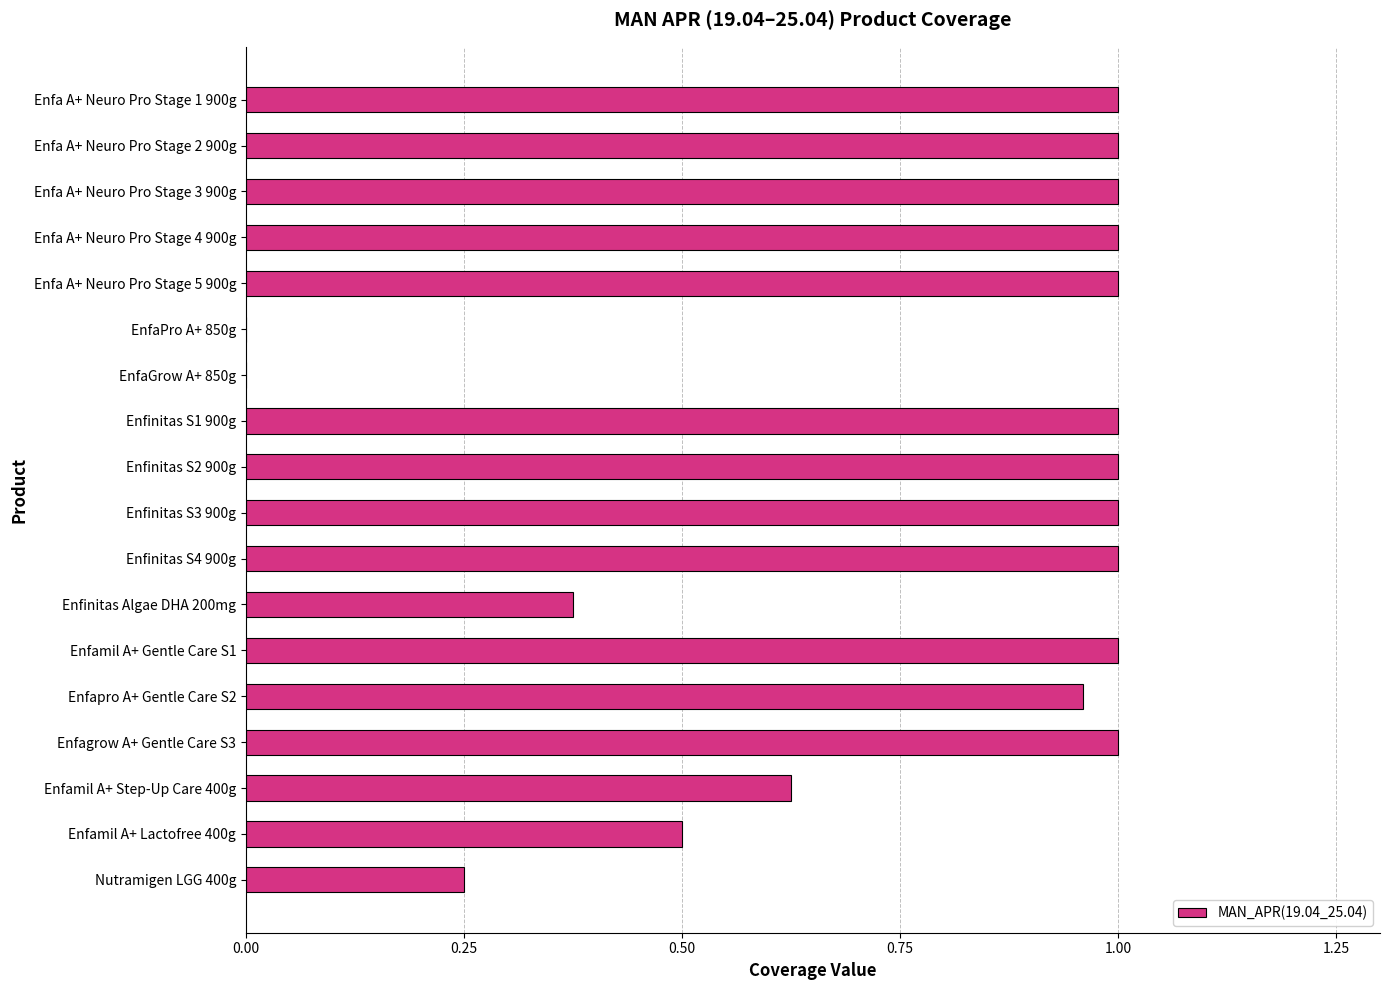

What is the sum of all values?

13.7